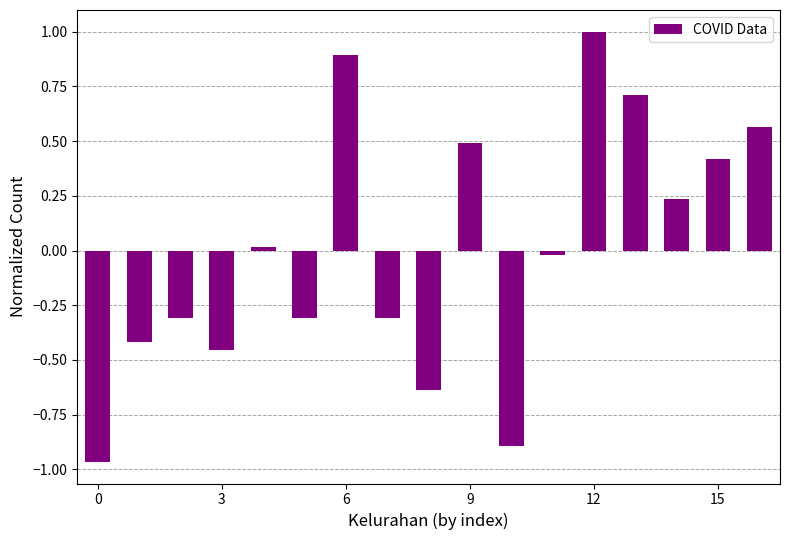

What is the difference between the maximum and second lowest values?

1.9